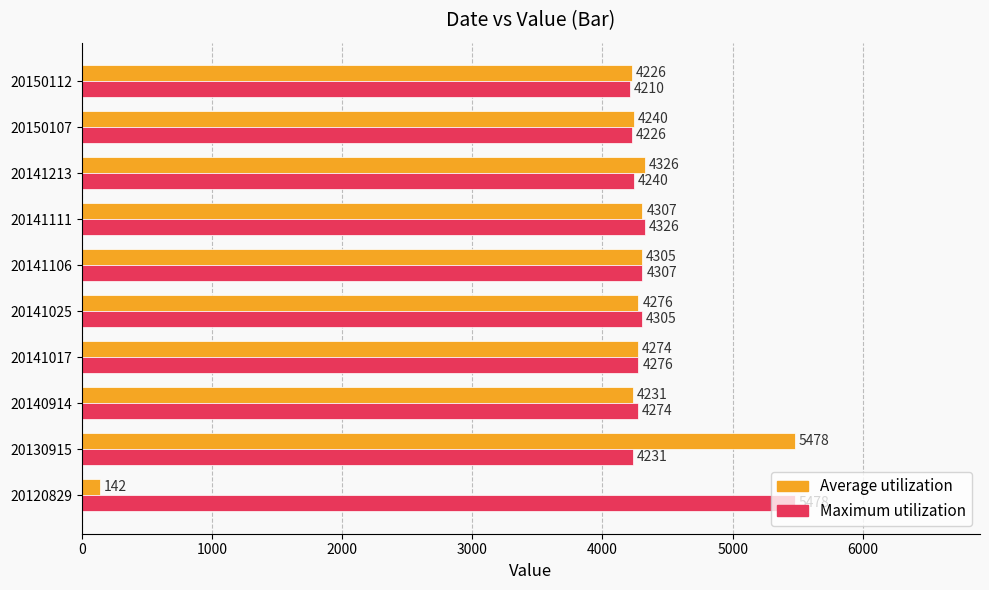

What is the difference between the highest and lowest values at 20141213?

86